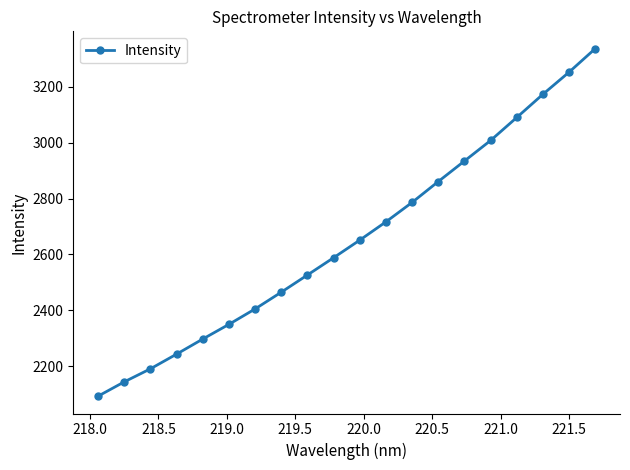

What is the greatest value displayed?

3336.6